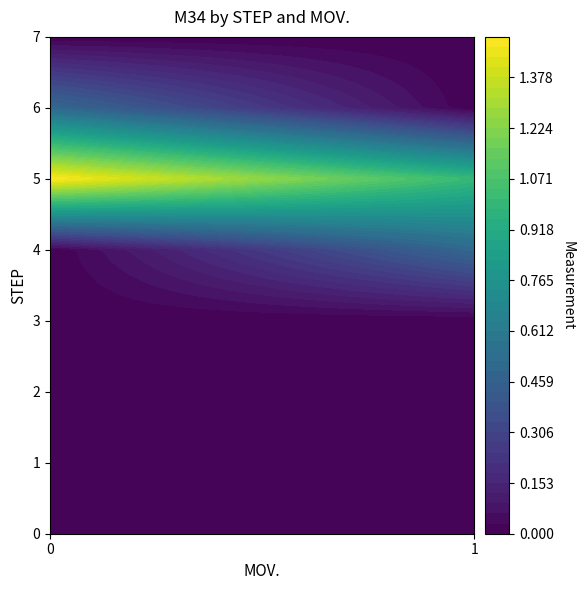

Which category has the highest value across all series?

5